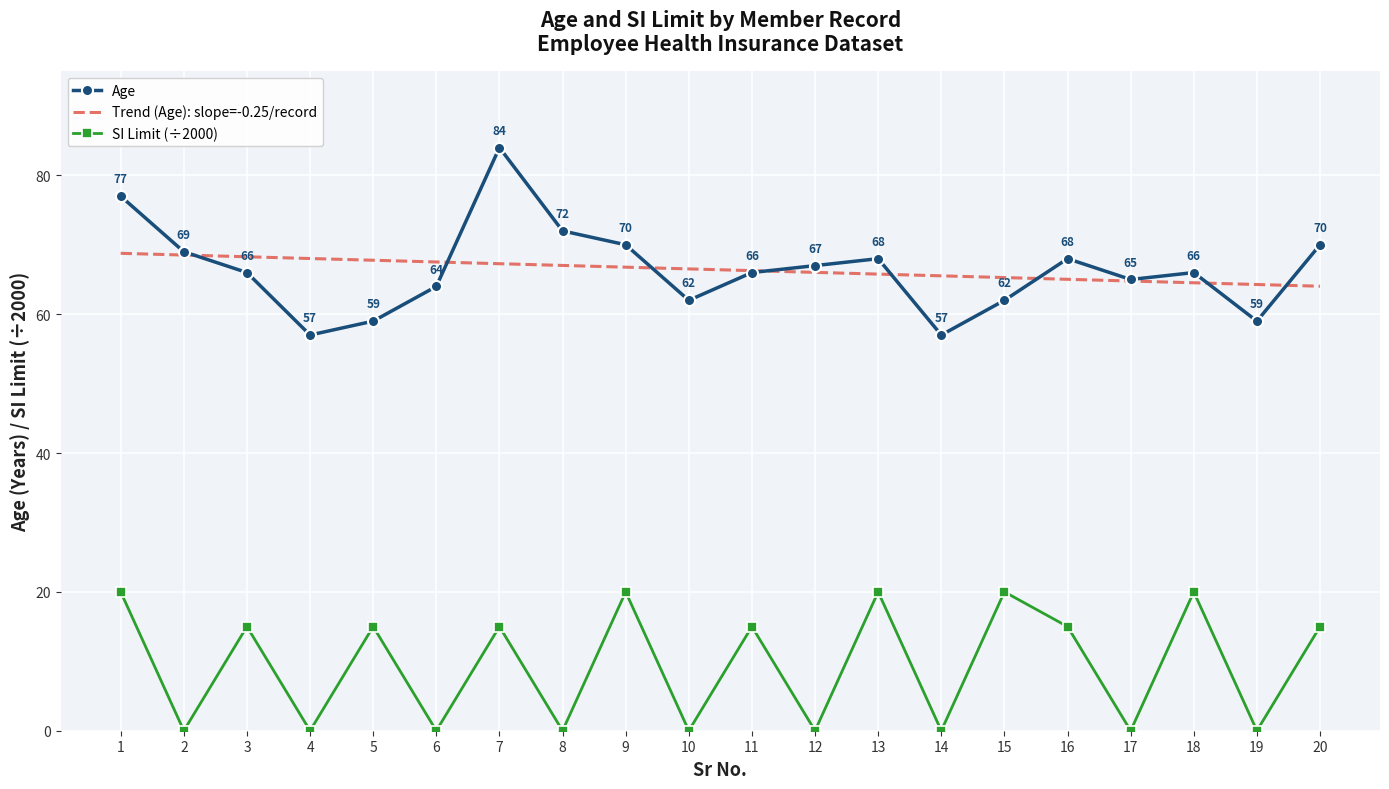

Reading left to right, extract all data points from this chart.

1=77	2=69	3=66	4=57	5=59	6=64	7=84	8=72	9=70	10=62	11=66	12=67	13=68	14=57	15=62	16=68	17=65	18=66	19=59	20=70